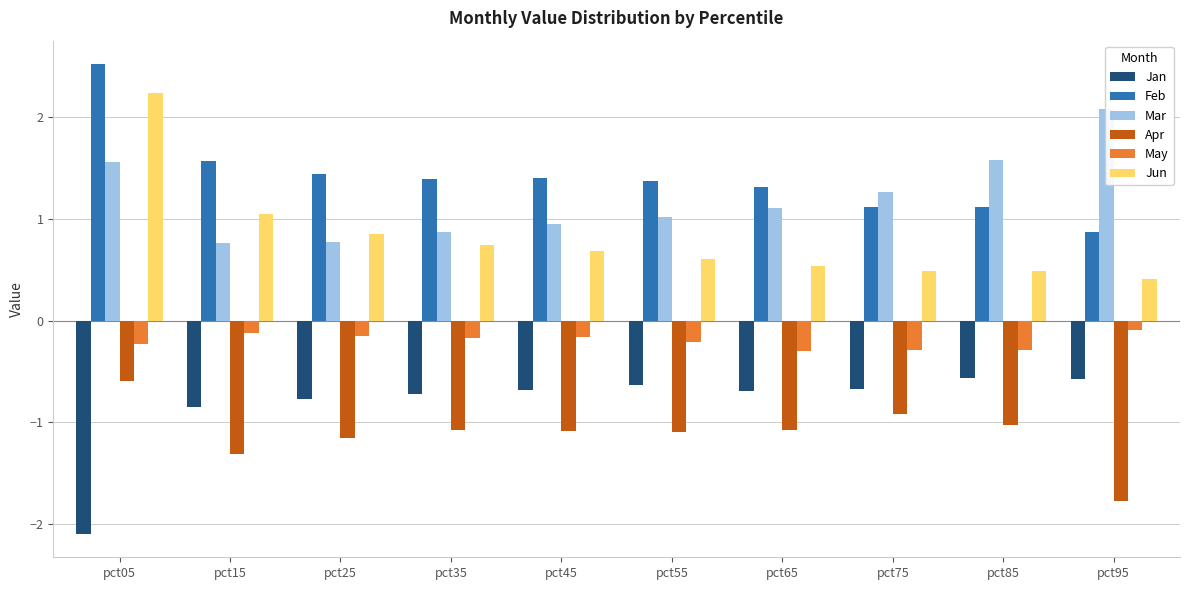

Which category has the highest value in the Feb series?

pct05